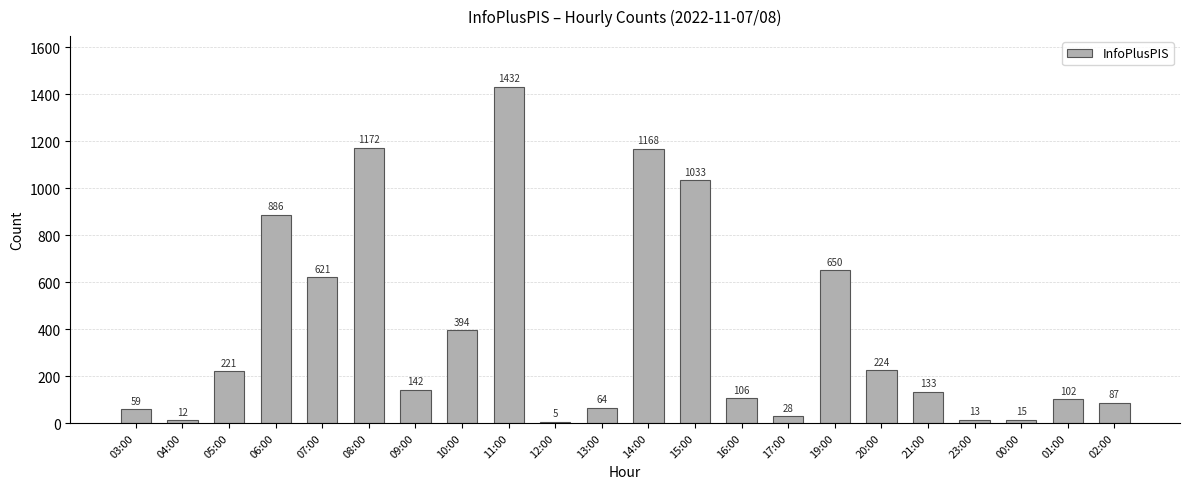

What is the change in value from 08:00 to 12:00?

-1167